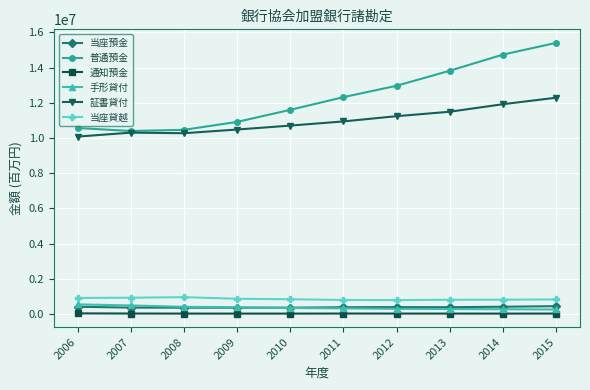

How many data points in 当座預金 are less than 381315?

5